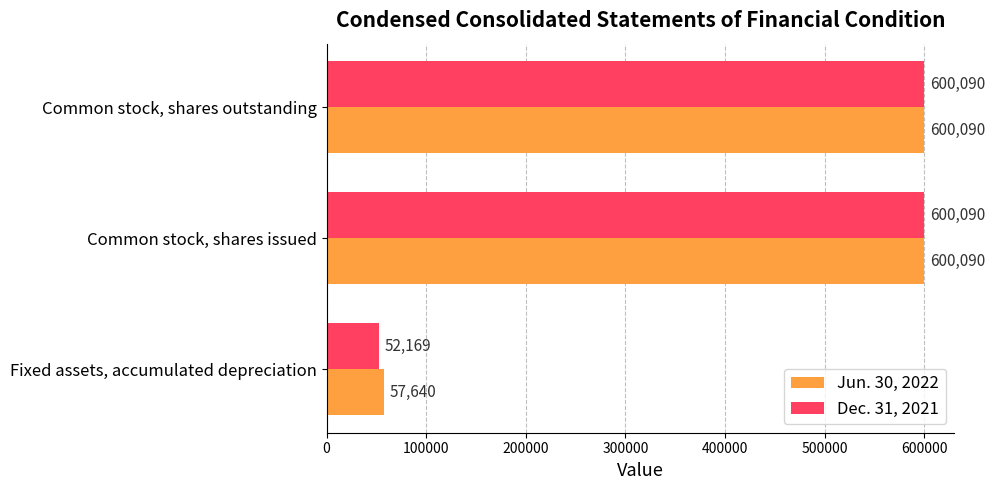

Is the value of Dec. 31, 2021 at Fixed assets, accumulated depreciation greater than the value of Jun. 30, 2022 at Fixed assets, accumulated depreciation?

No